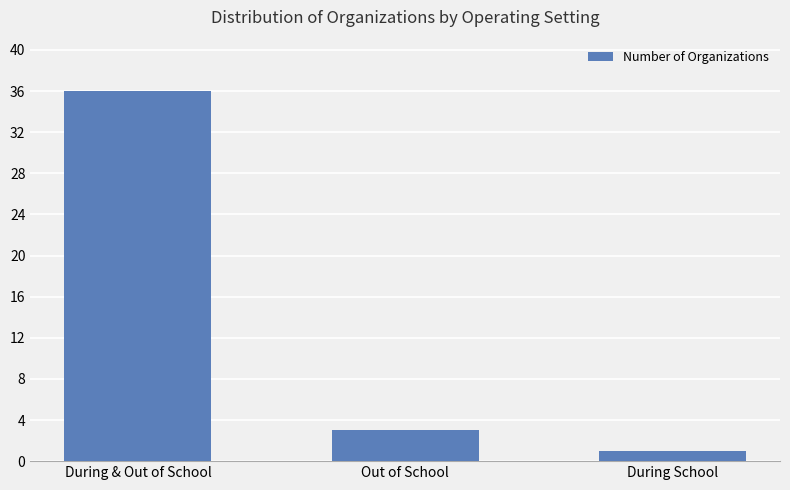

What is the average value?

13